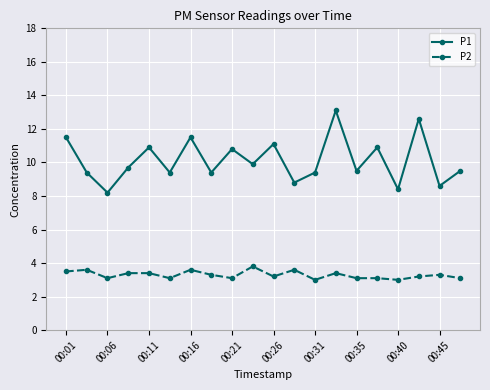

How many distinct data groups are displayed?

2